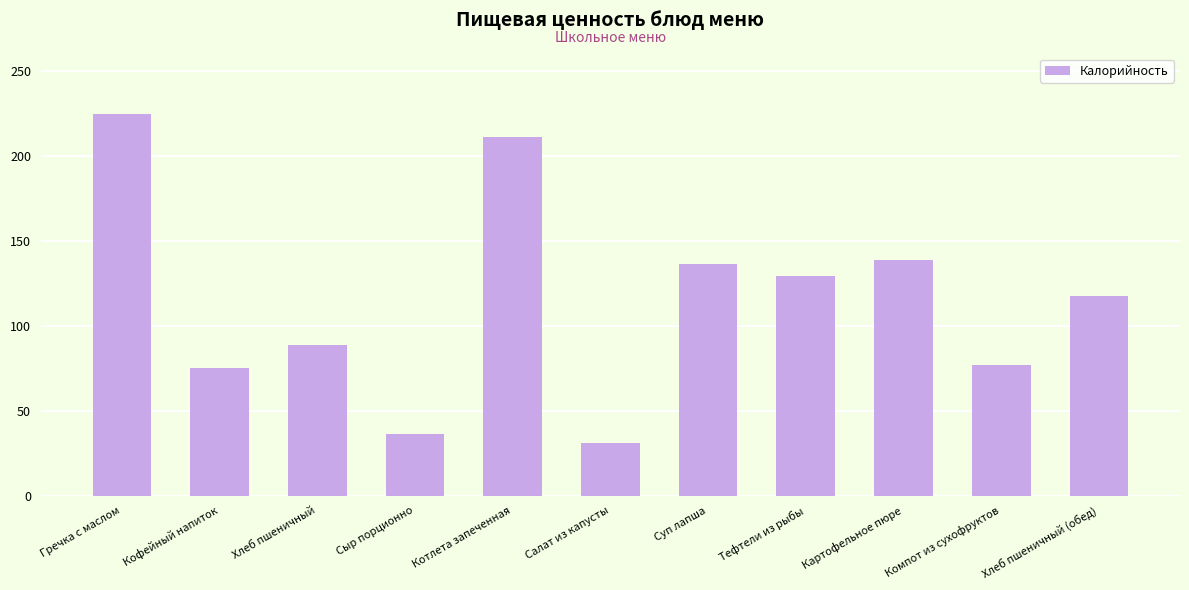

What is the sum of the values at Тефтели из рыбы and Салат из капусты?

160.3